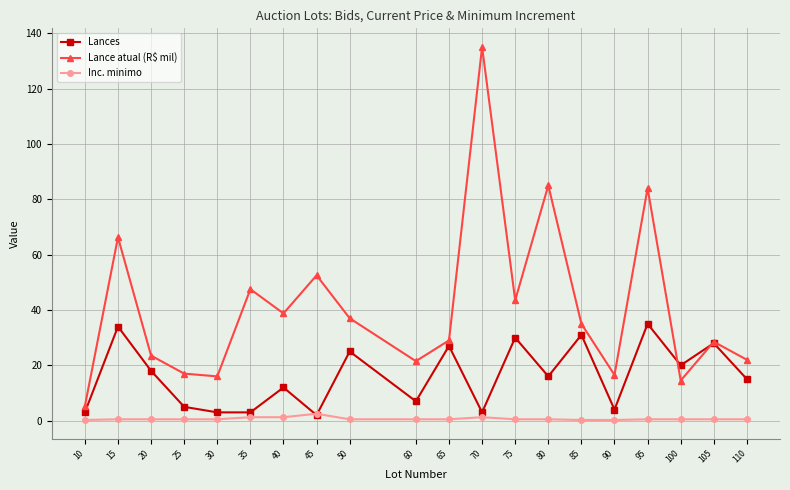

Which series has the widest spread of values?

Lance atual (R$ mil)